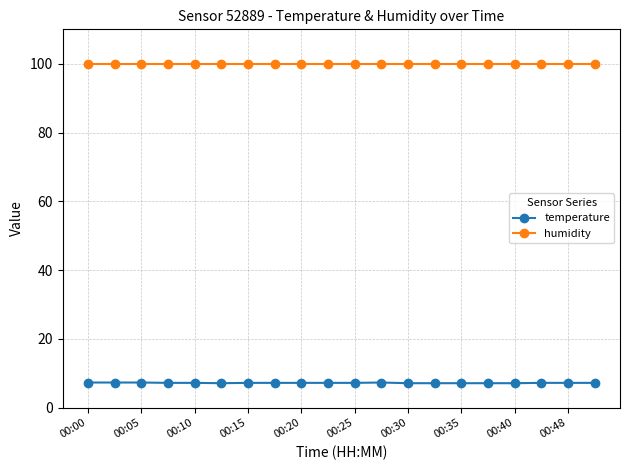

What is the maximum value for humidity?

99.9